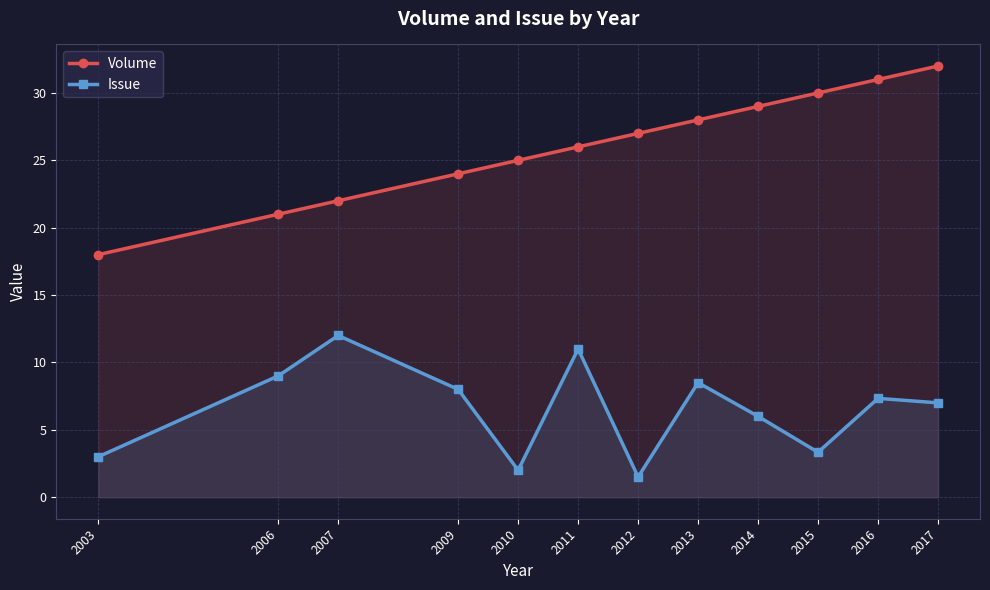

Is it true that Volume equals 18.0 at 2003?

True